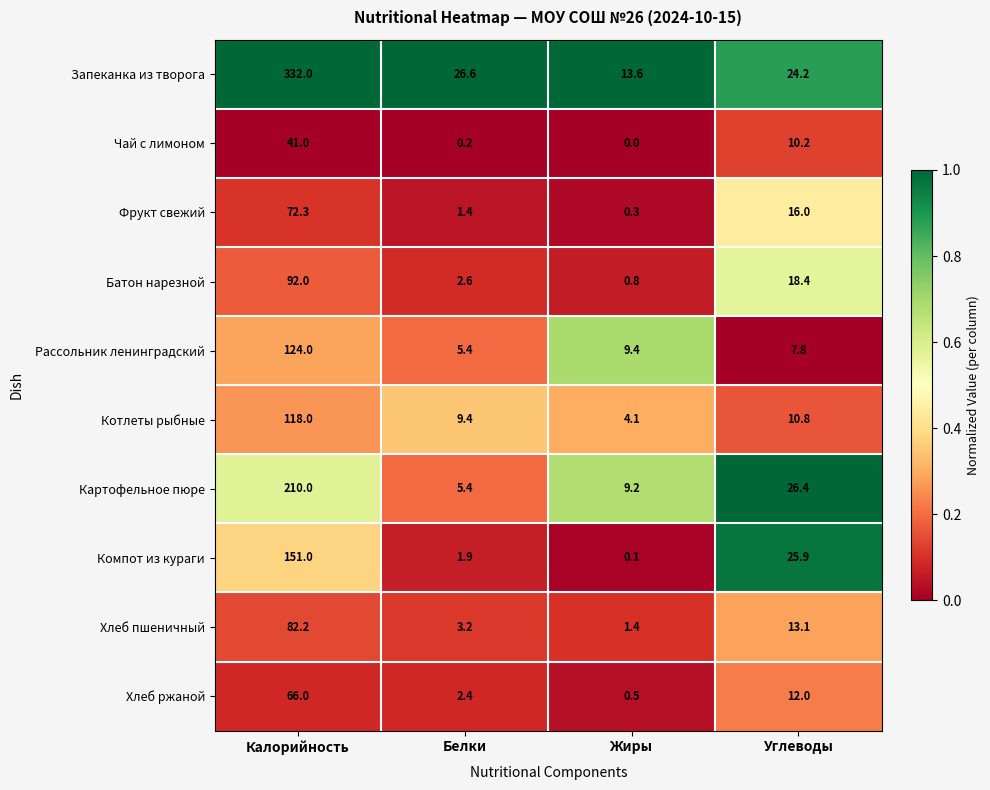

Count the number of categories in the chart.

4